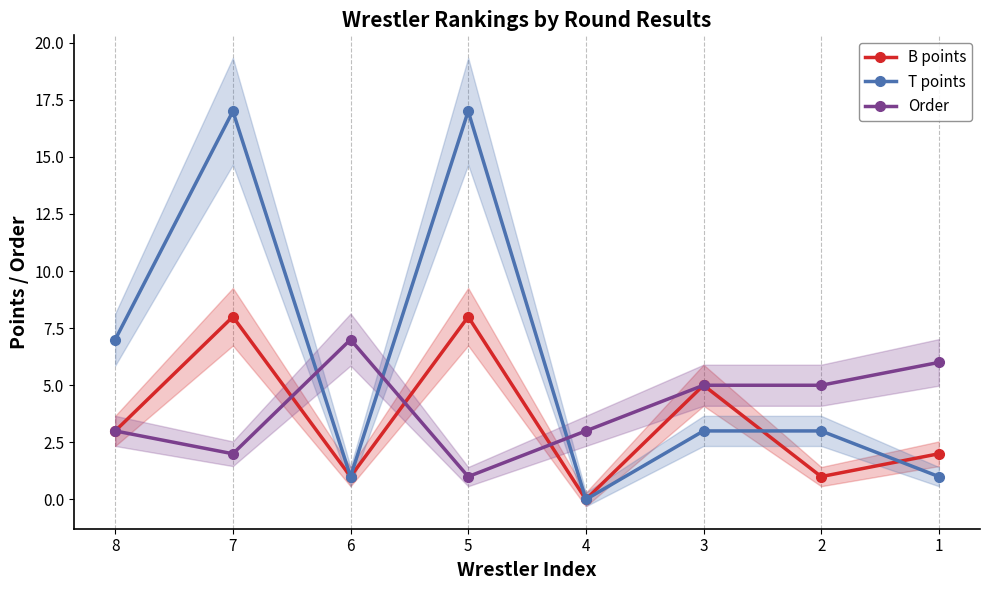

What is the difference between the second highest and minimum values in the T points series?

17